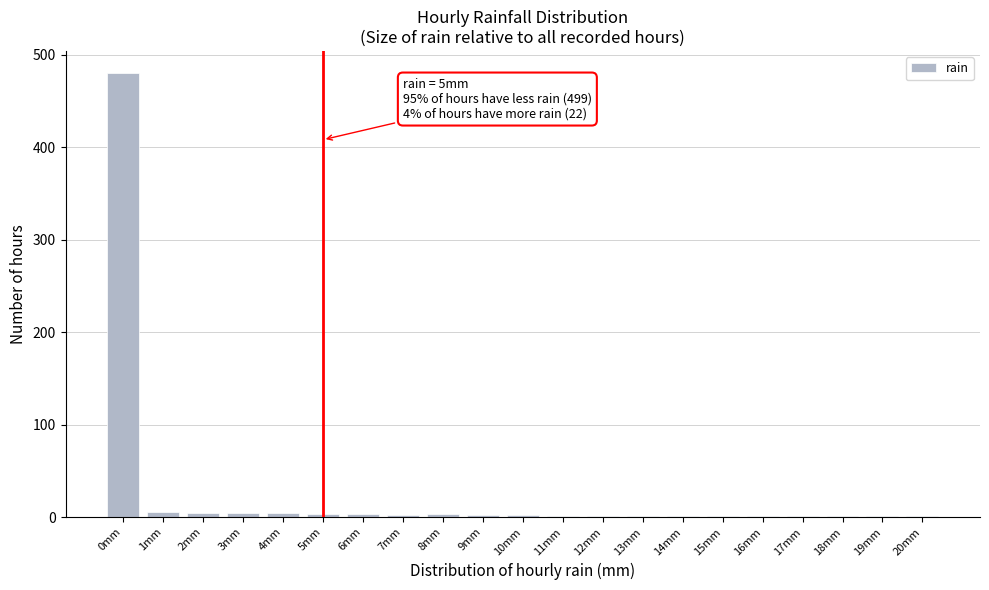

At which category does the chart reach its peak across all series?

0mm